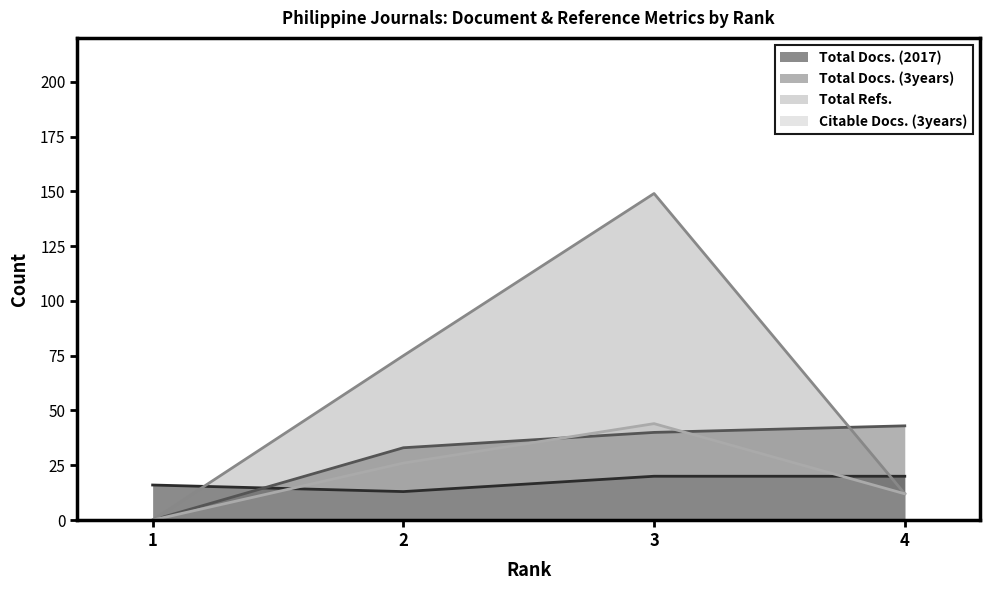

Between which two adjacent categories do Total Docs. (3years) and Total Docs. (2017) first intersect?

1 and 2